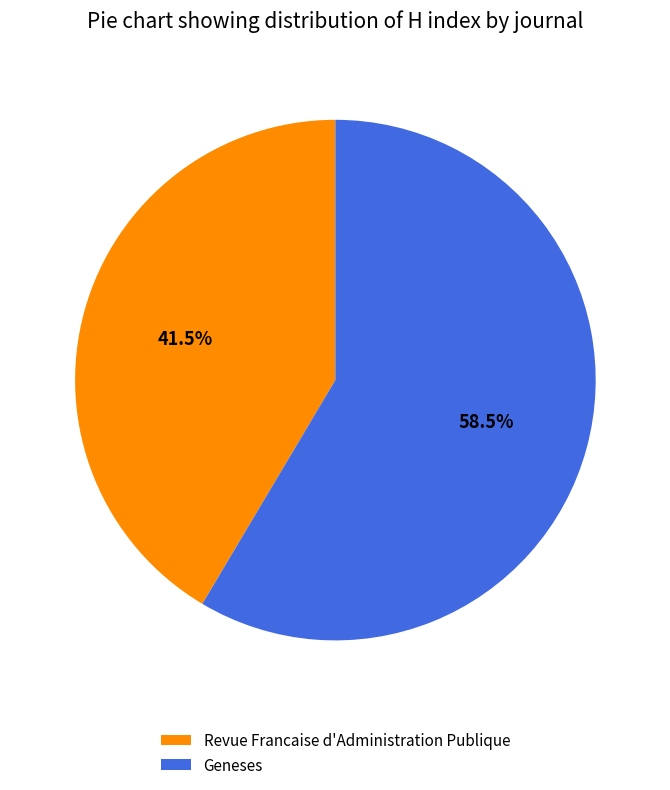

To the nearest percent, what is the difference between the Revue Francaise d'Administration Publique and Geneses slice percentages?

17%